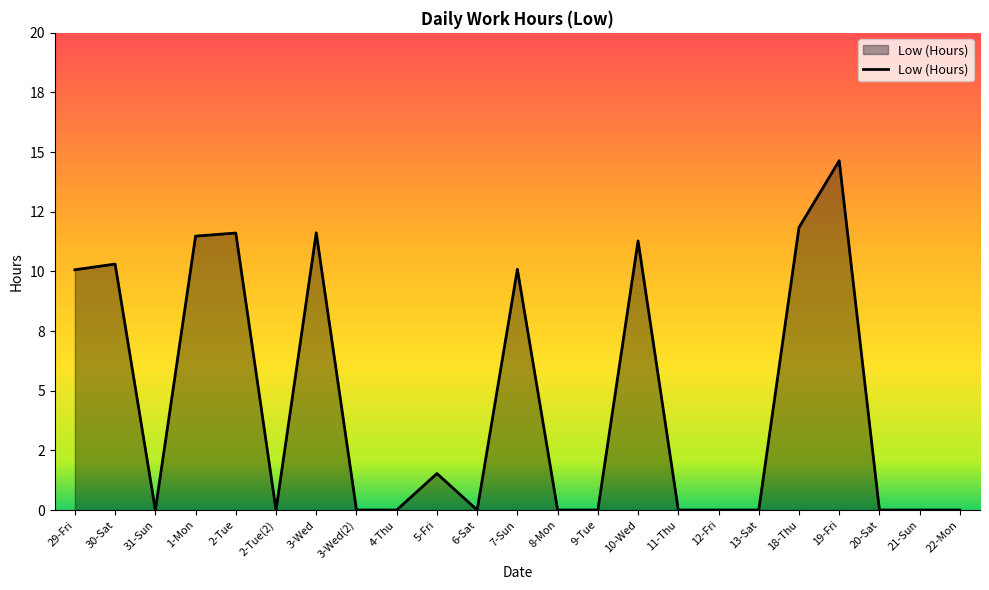

What is the change in value from 13-Sat to 18-Thu?

+11.8